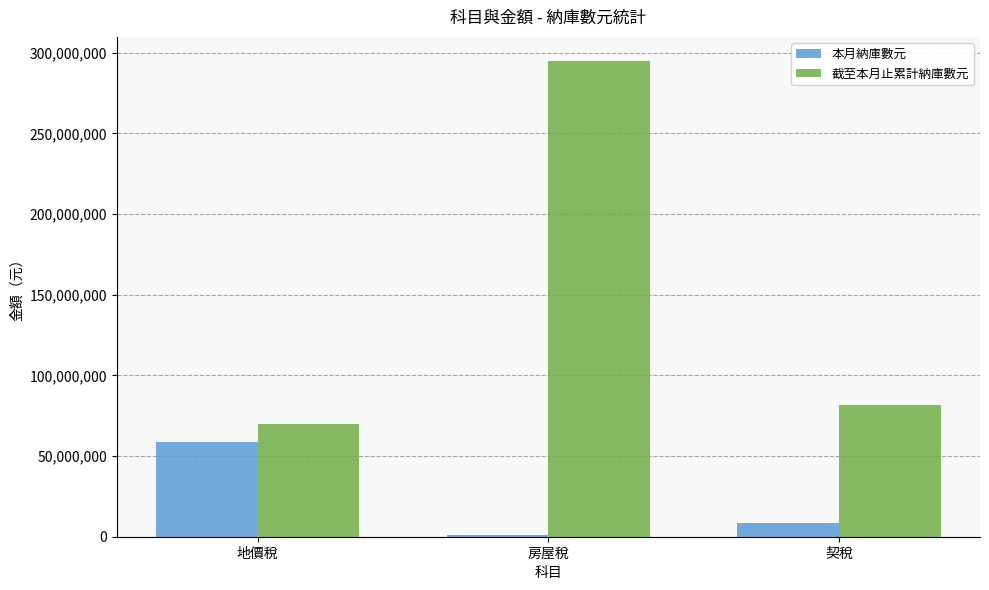

Reading right to left, transcribe all the data shown in this chart.

本月納庫數元: 8381789	1226186	58485439
截至本月止累計納庫數元: 81500926	295026079	69814959